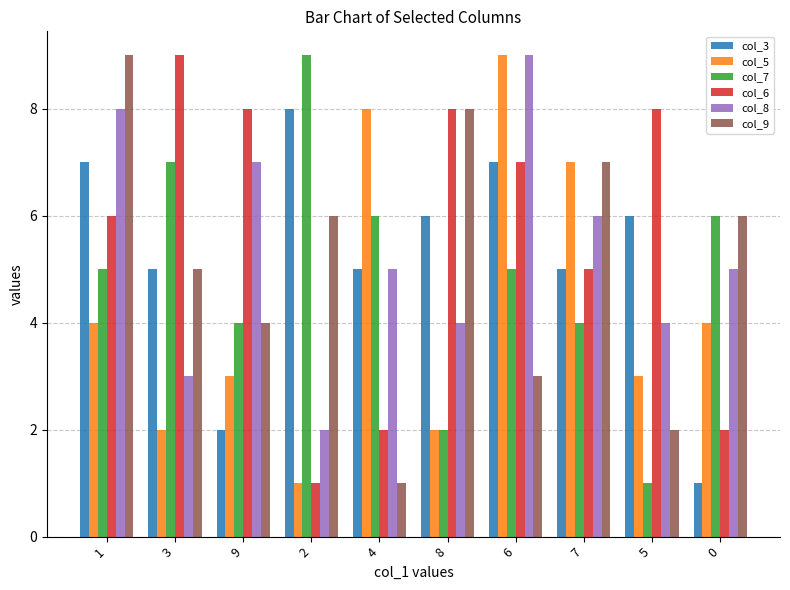

Reading left to right, transcribe all the data shown in this chart.

col_3: 7	5	2	8	5	6	7	5	6	1
col_5: 4	2	3	1	8	2	9	7	3	4
col_7: 5	7	4	9	6	2	5	4	1	6
col_6: 6	9	8	1	2	8	7	5	8	2
col_8: 8	3	7	2	5	4	9	6	4	5
col_9: 9	5	4	6	1	8	3	7	2	6